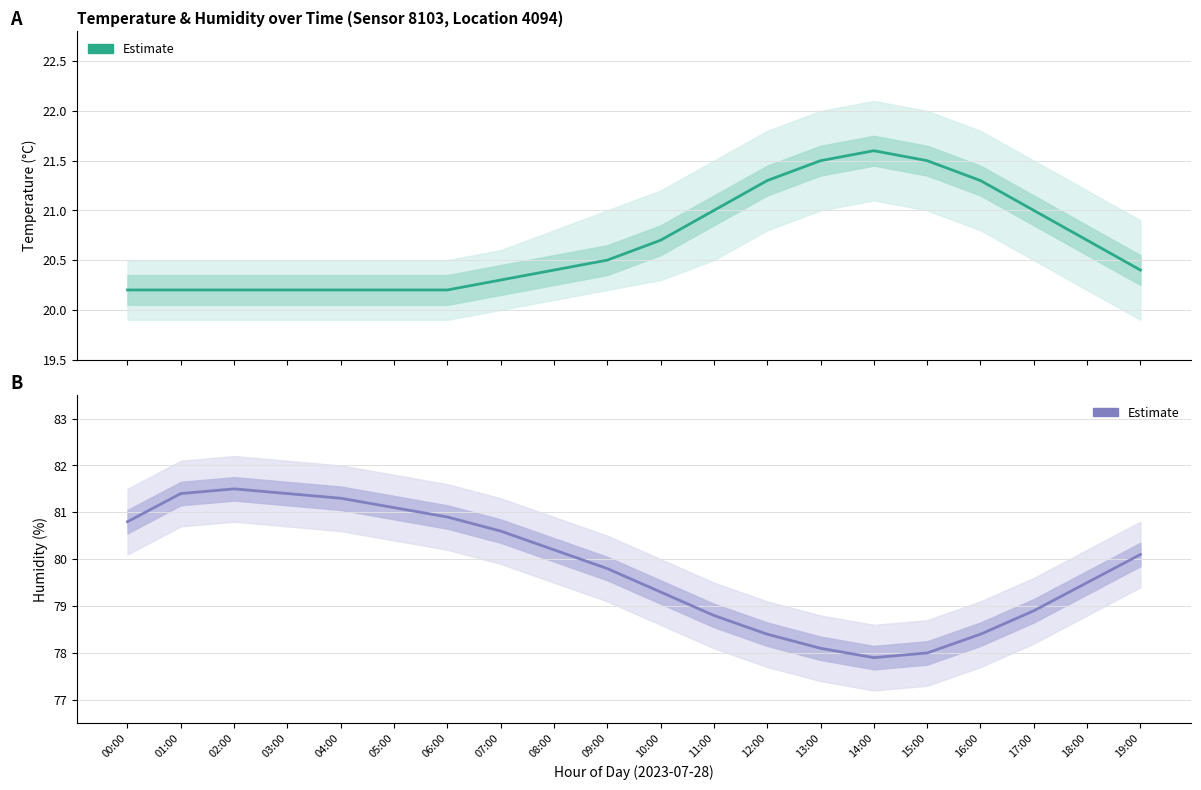

In Temperature (Estimate), how many points are higher than both neighbors (excluding endpoints)?

1